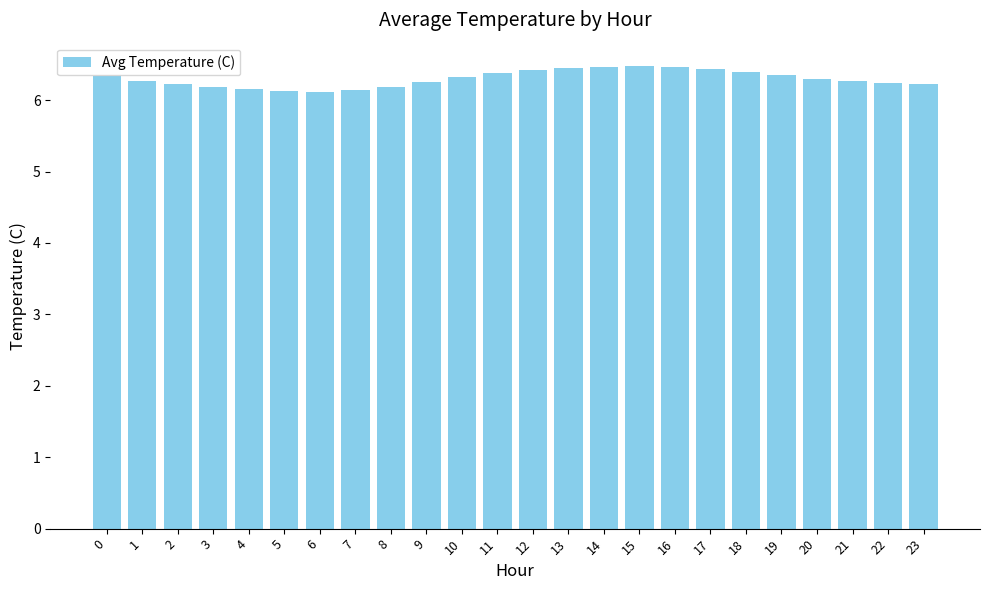

What is the greatest value displayed?

6.5